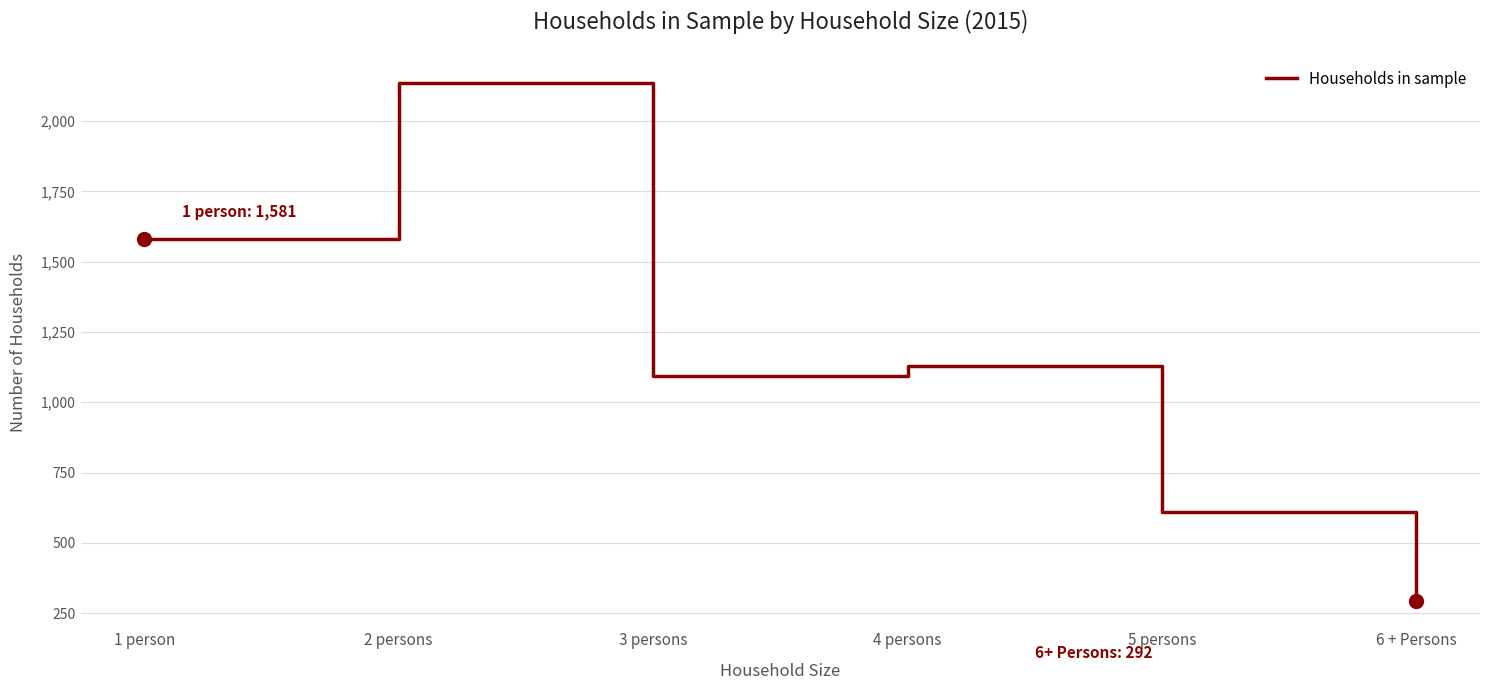

How many categories are shown in the chart?

6